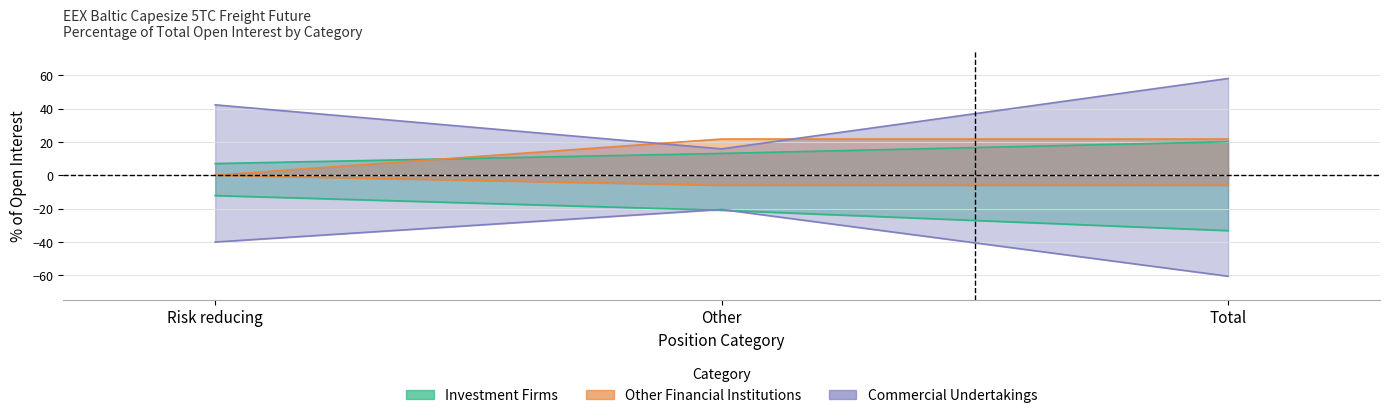

Reading right to left, what are all the values shown in this chart?

Investment Firms Long: Total=20.1	Other=13.1	Risk reducing=7.0
Investment Firms Short: Total=-33.3	Other=-21.1	Risk reducing=-12.2
Other Financial Long: Total=21.8	Other=21.8	Risk reducing=0.0
Other Financial Short: Total=-6.0	Other=-6.0	Risk reducing=-0.0
Commercial Long: Total=58.1	Other=15.8	Risk reducing=42.3
Commercial Short: Total=-60.7	Other=-20.6	Risk reducing=-40.1